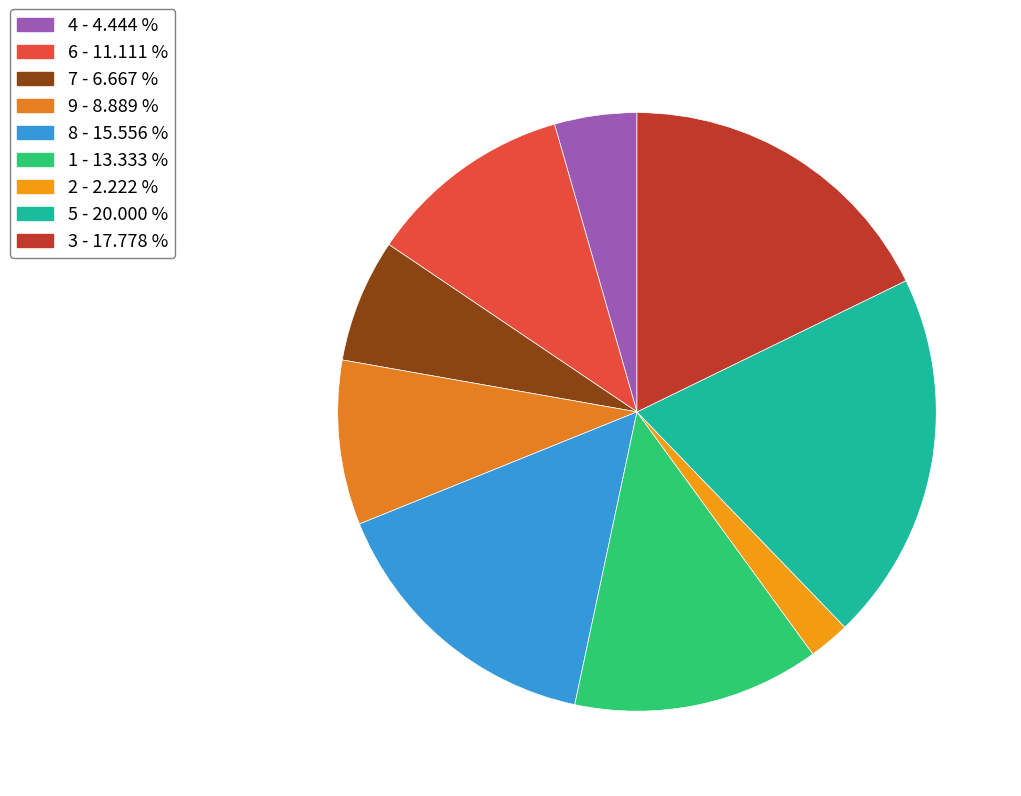

Rank the categories by value from lowest to highest.

2, 4, 7, 9, 6, 1, 8, 3, 5